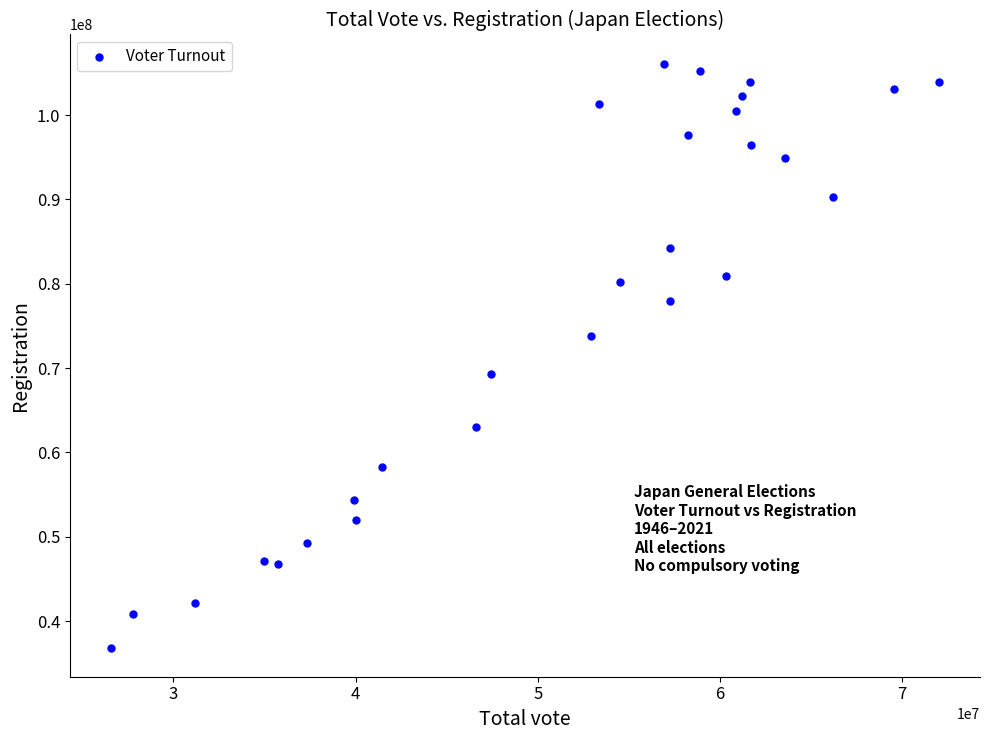

What is the range of X values (max minus min)?

45421363